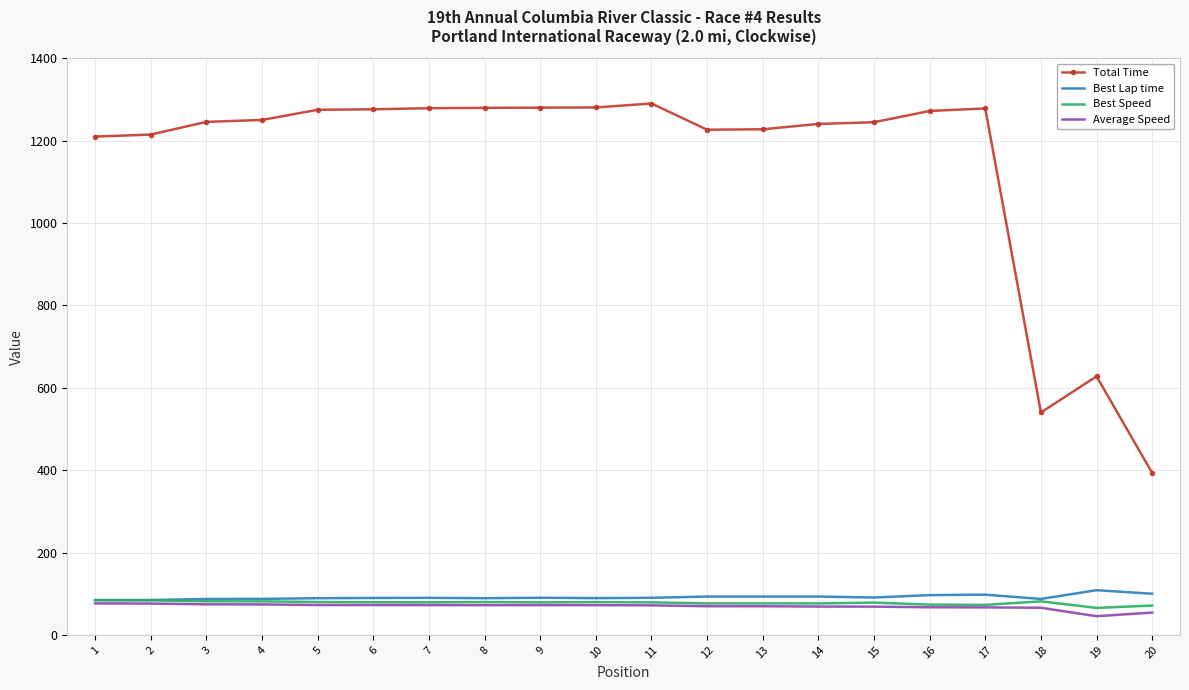

What is the difference between the maximum and minimum values in the Best Speed series?

18.6